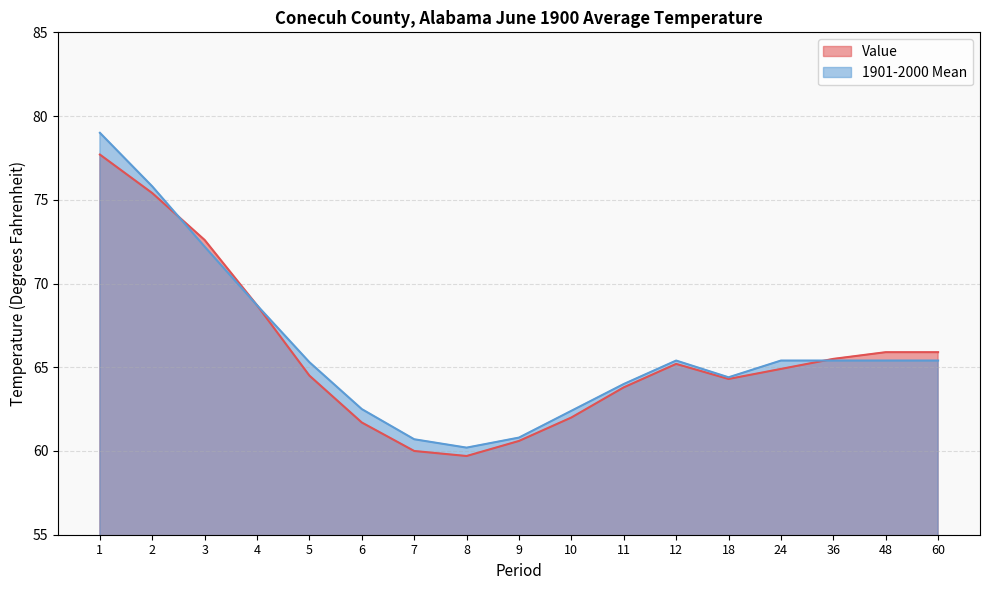

What is the value of the Value point at the 11th from the left?

63.8